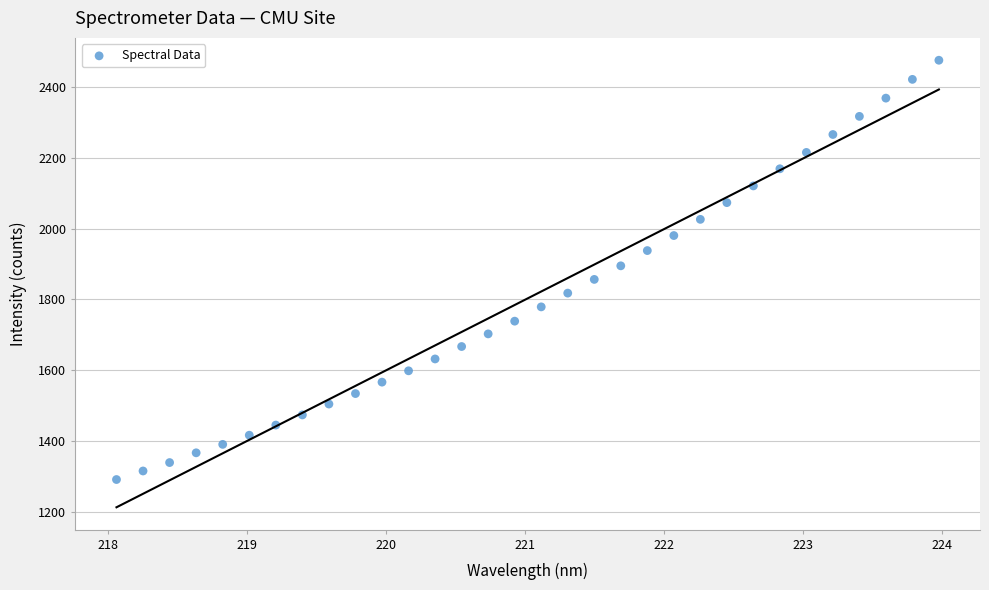

What is the range of Y values (max minus min)?

1184.9